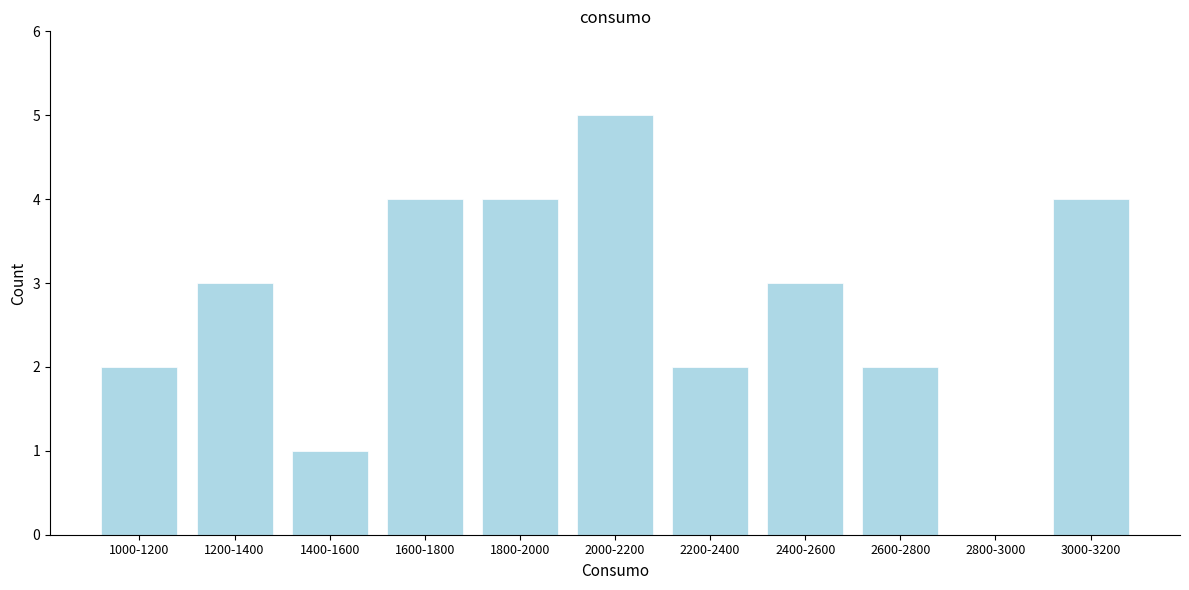

Reading left to right, what are all the values shown in this chart?

1000-1200=2	1200-1400=3	1400-1600=1	1600-1800=4	1800-2000=4	2000-2200=5	2200-2400=2	2400-2600=3	2600-2800=2	2800-3000=0	3000-3200=4